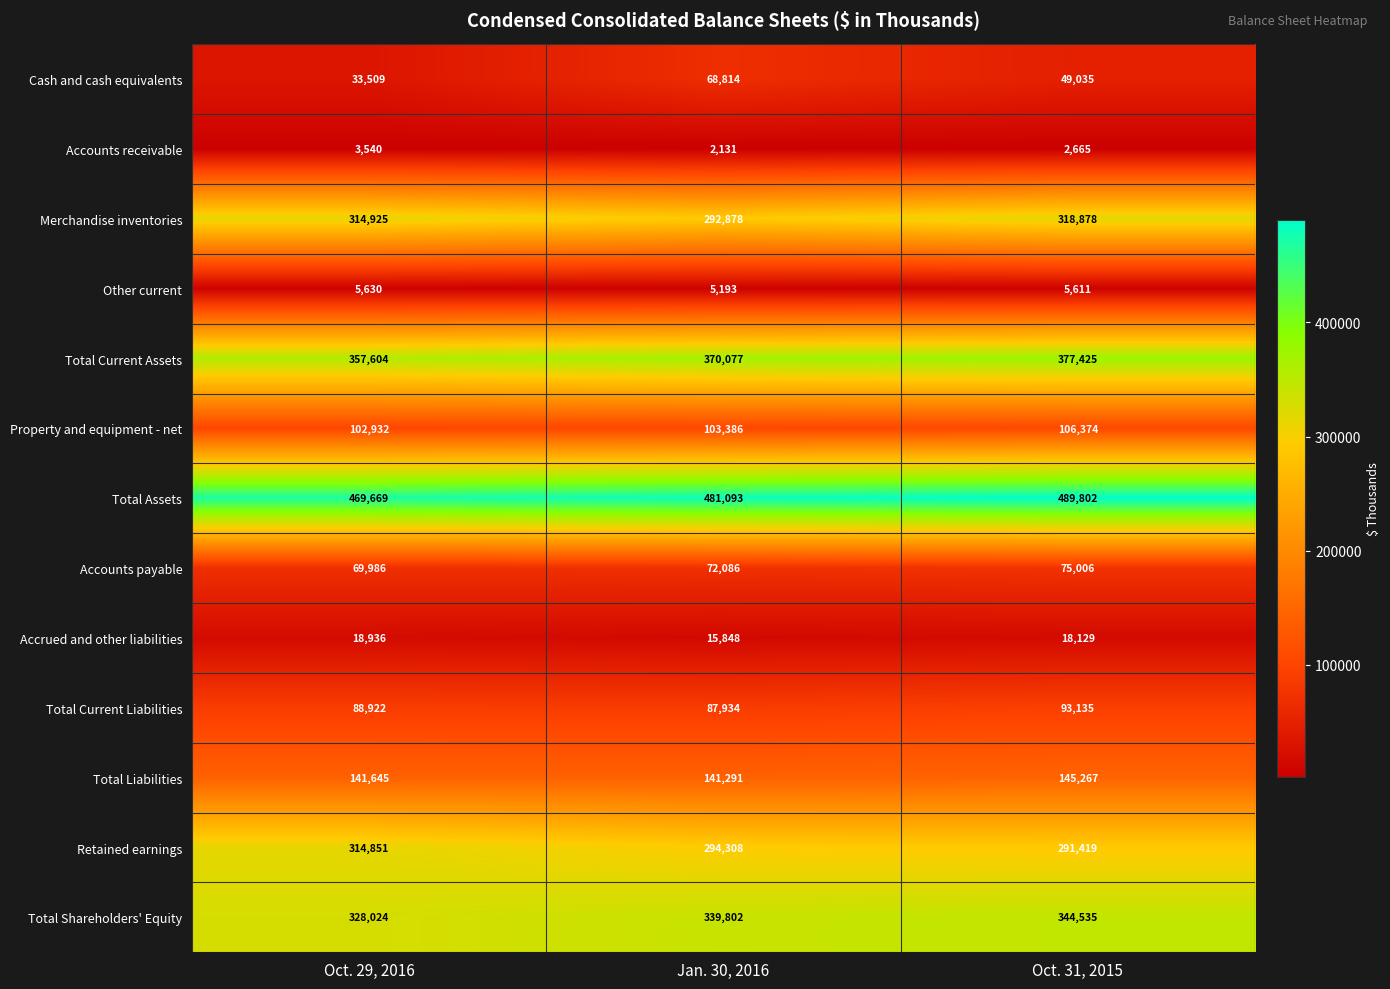

Which series changed the most between Oct. 29, 2016 and Oct. 31, 2015?

Retained earnings